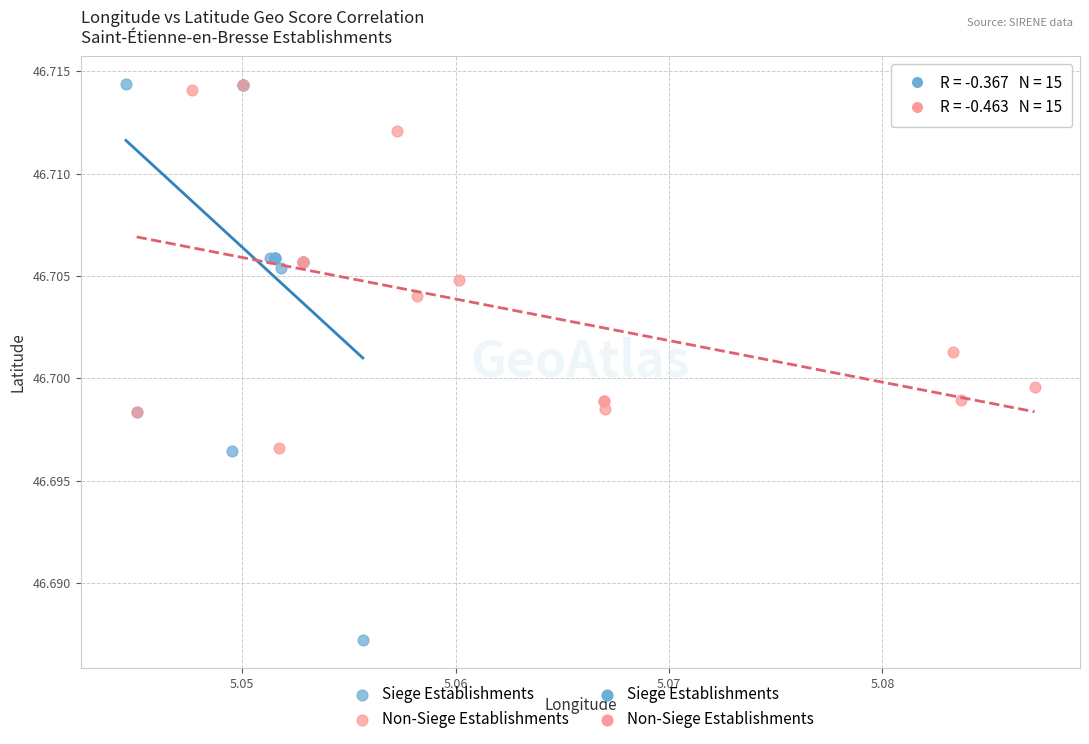

Which series has the widest spread of Y values?

Siege Establishments